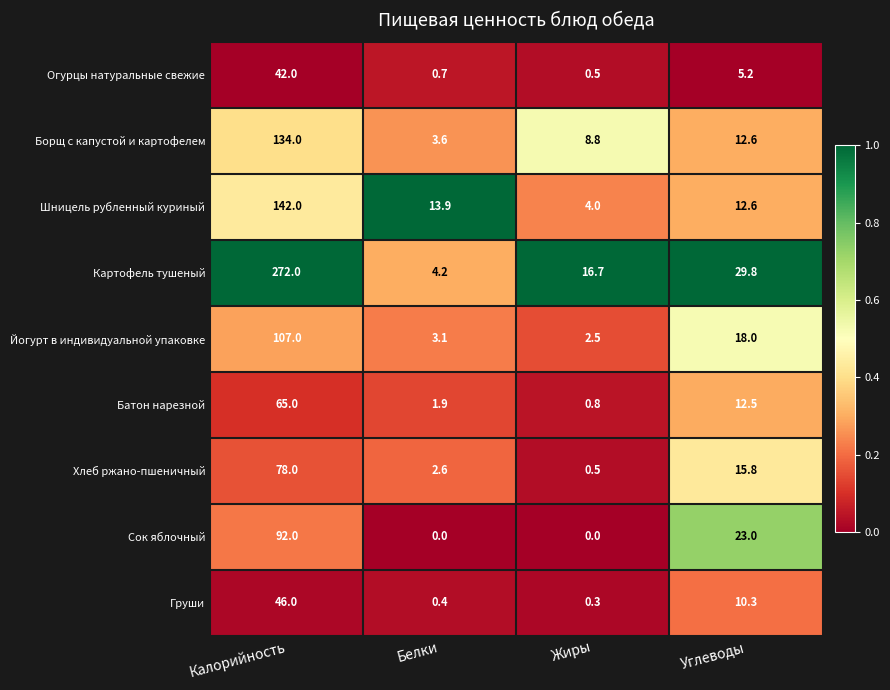

The value of Огурцы натуральные свежие at Белки is 1.2. True or false?

False